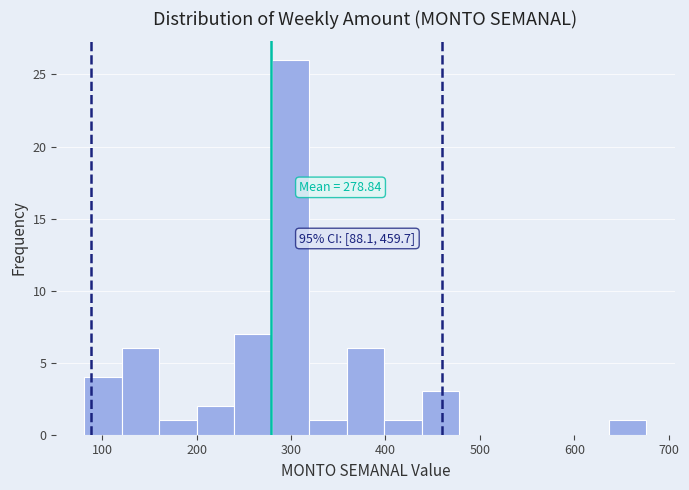

Read against the x-axis, roughly where is the centre of the tallest bar?

300